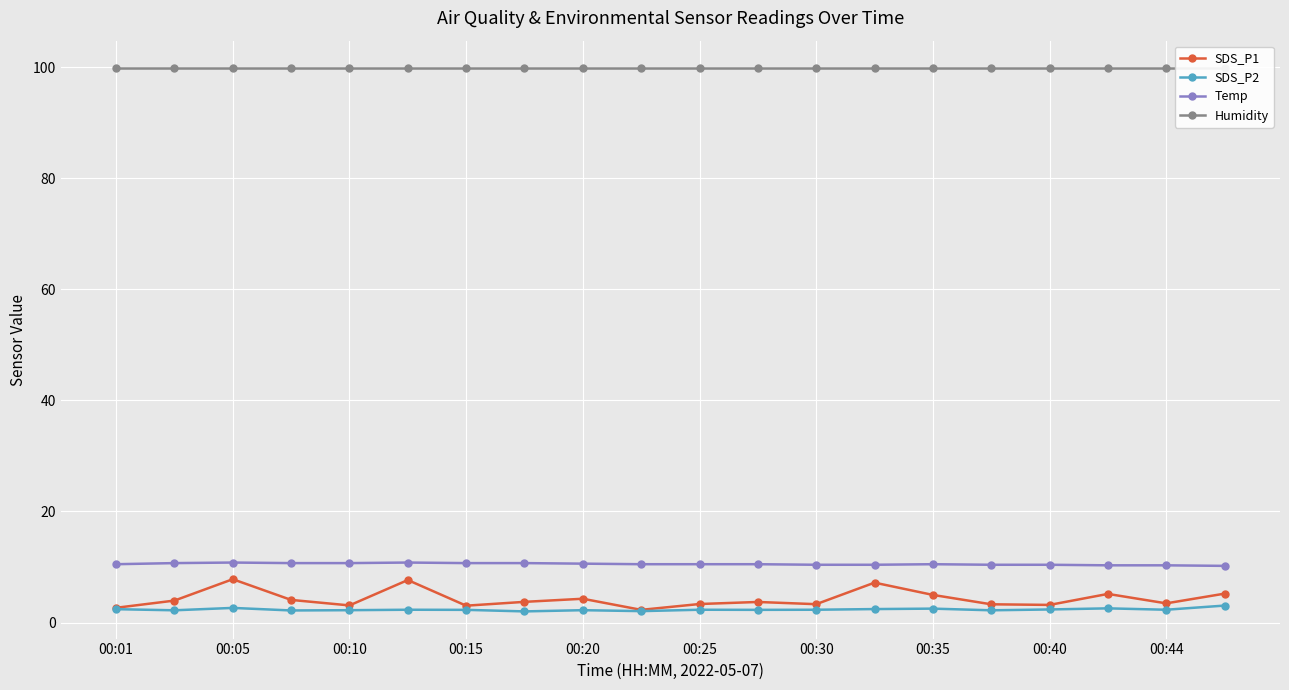

The value of Temp at 00:05 is 6.5. True or false?

False